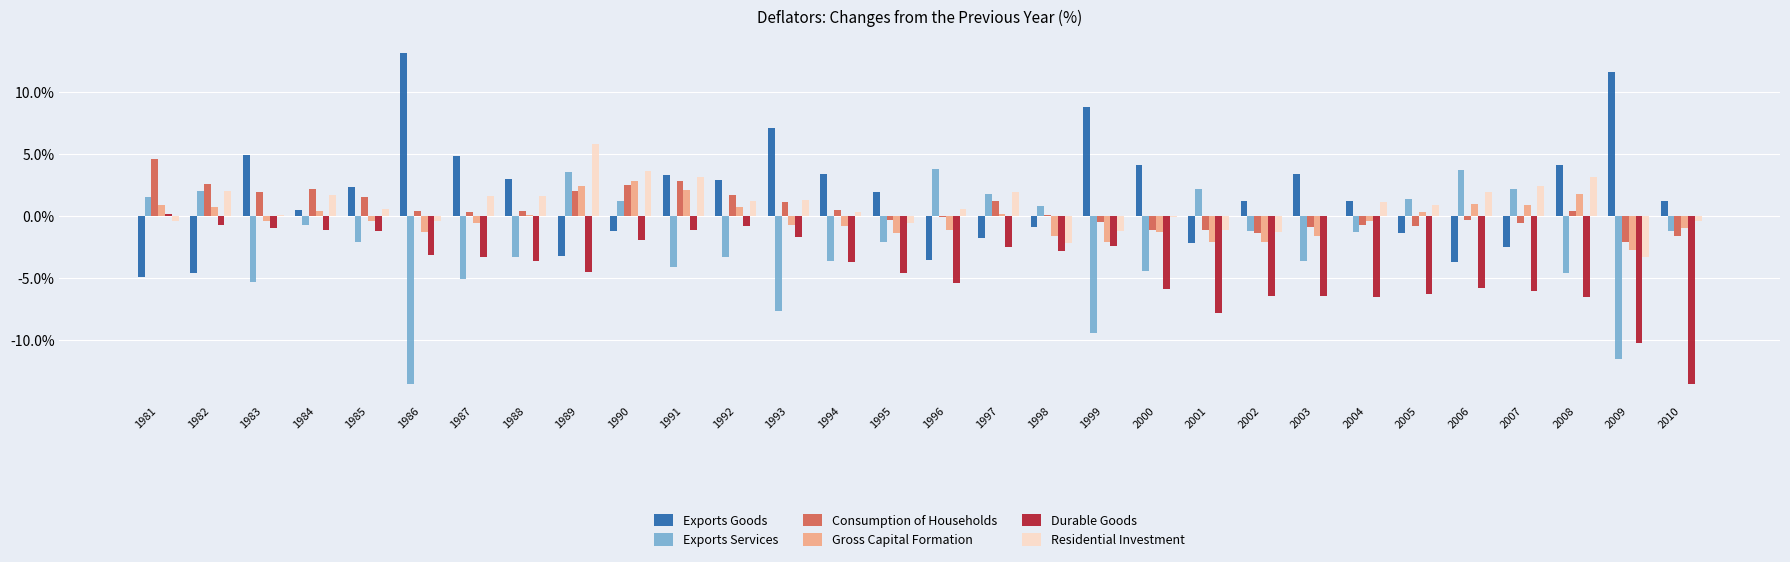

What is the sum of all Gross Capital Formation values?

-7.3